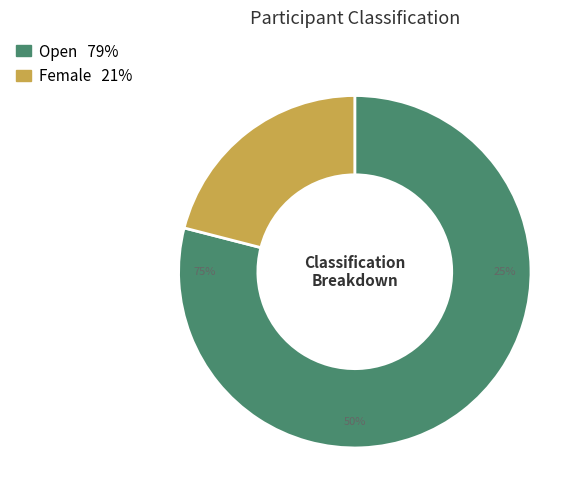

Is Open the majority of the pie?

Yes